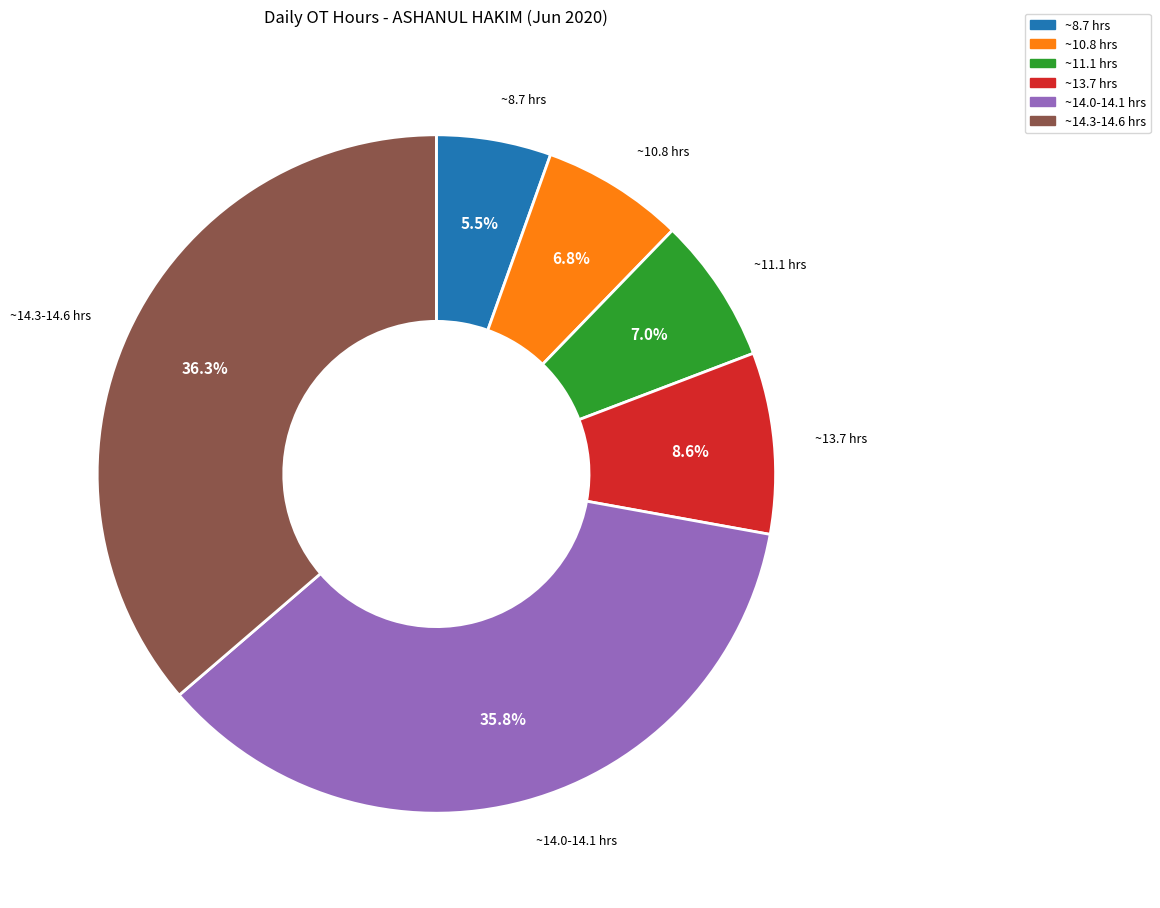

Is there any slice that represents more than half of the pie?

No